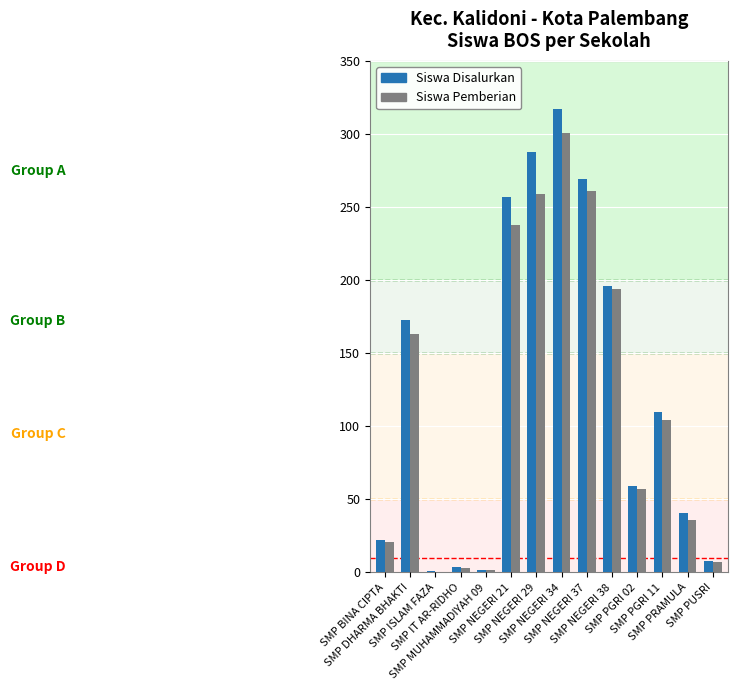

What is the sum of all Siswa Disalurkan values?

1747